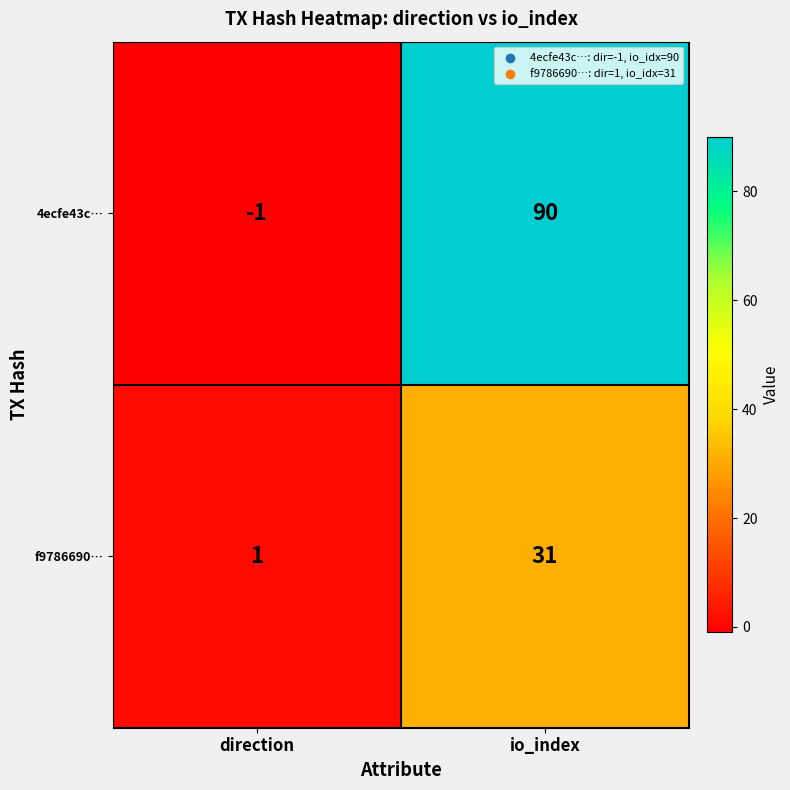

Rank the series at direction from highest to lowest value.

f9786690…, 4ecfe43c…